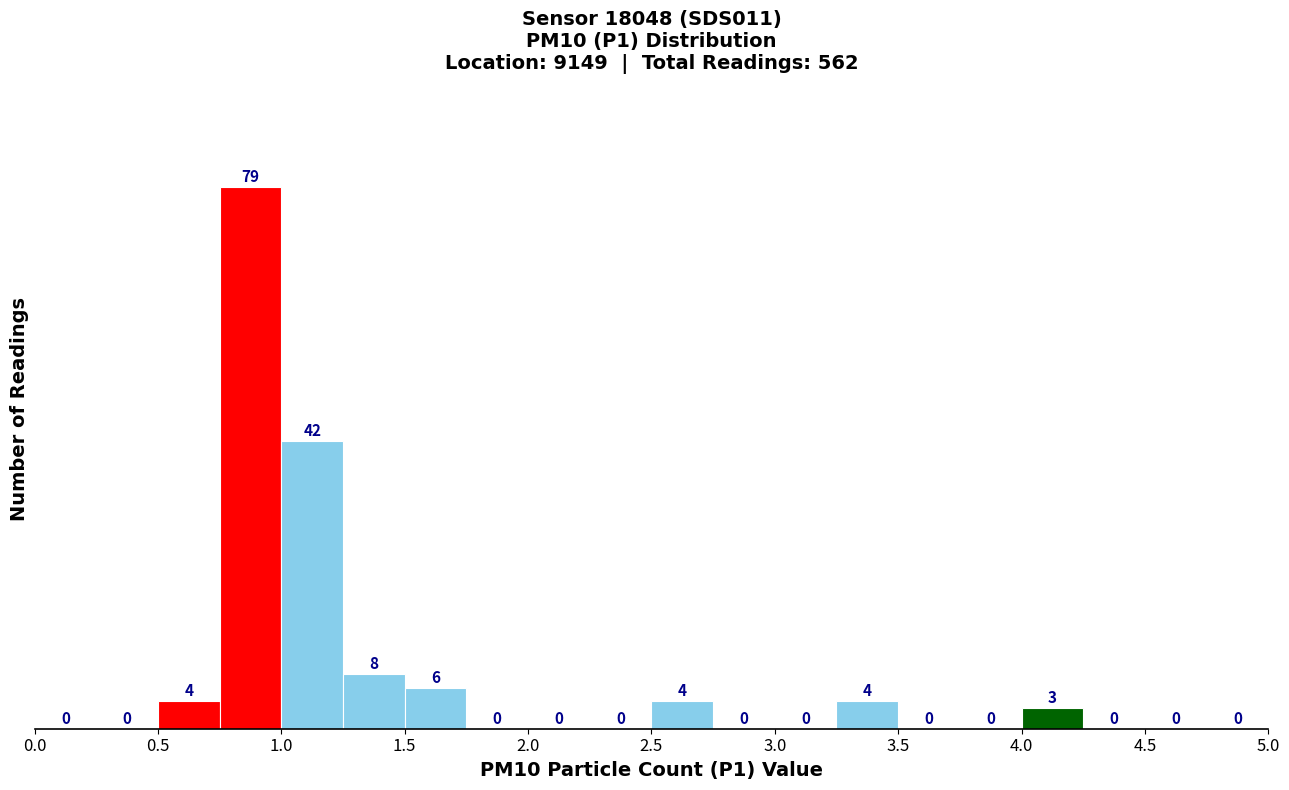

Reading left to right, transcribe this chart: for each bar, give the range it covers on the x-axis and its height.

0.00 to 0.25: 0
0.25 to 0.50: 0
0.50 to 0.75: 4
0.75 to 1.00: 79
1.00 to 1.25: 42
1.25 to 1.50: 8
1.50 to 1.75: 6
1.75 to 2.00: 0
2.00 to 2.25: 0
2.25 to 2.50: 0
2.50 to 2.75: 4
2.75 to 3.00: 0
3.00 to 3.25: 0
3.25 to 3.50: 4
3.50 to 3.75: 0
3.75 to 4.00: 0
4.00 to 4.25: 3
4.25 to 4.50: 0
4.50 to 4.75: 0
4.75 to 5.00: 0